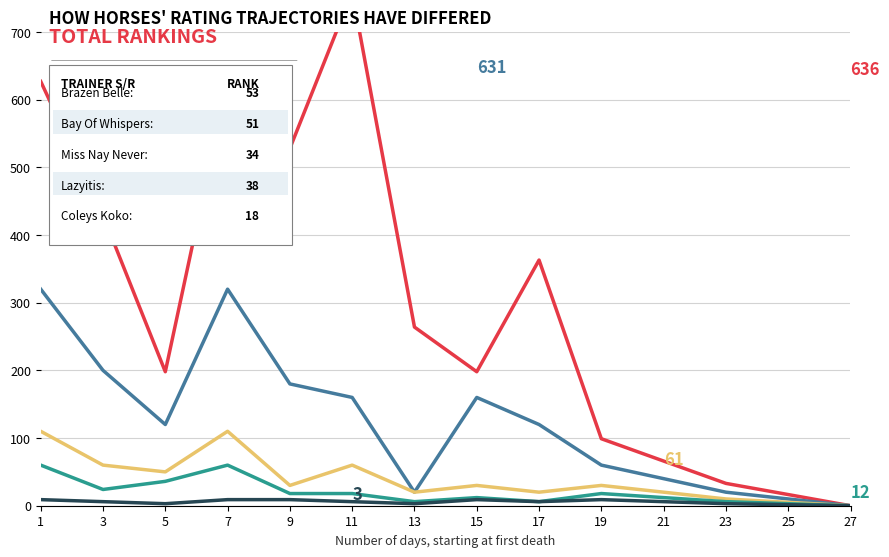

How many lines are shown in the chart?

5